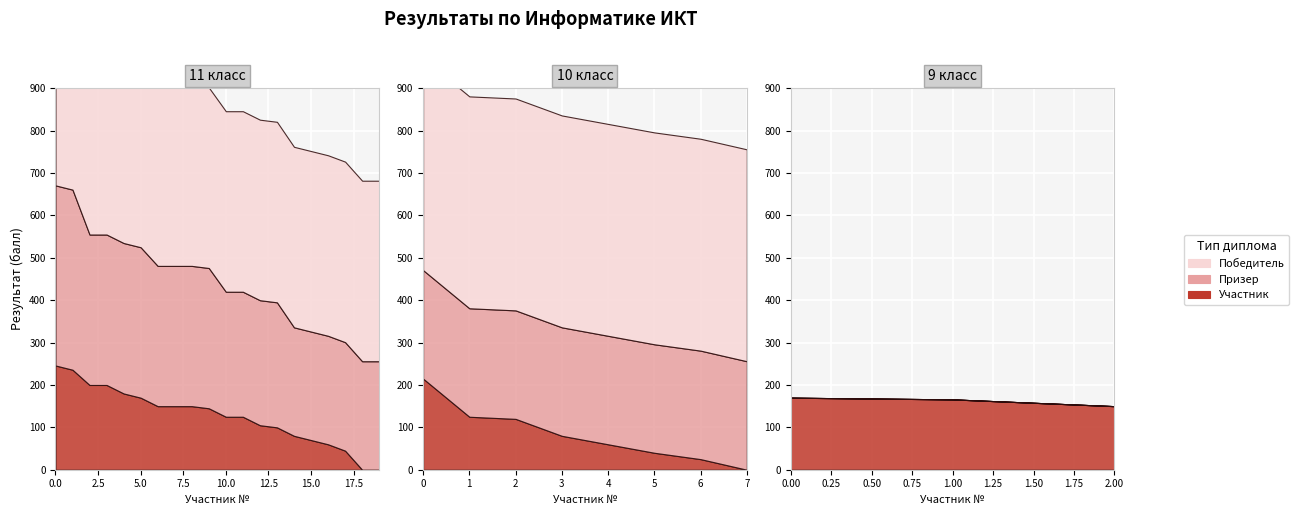

True or false: Победитель and Участник intersect in this chart.

False